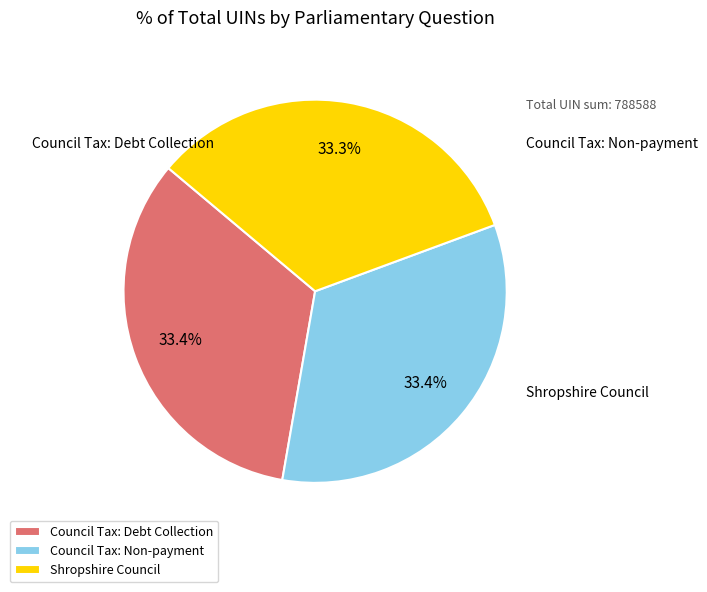

What is the change in value from Council Tax: Debt Collection to Council Tax: Non-payment?

+1